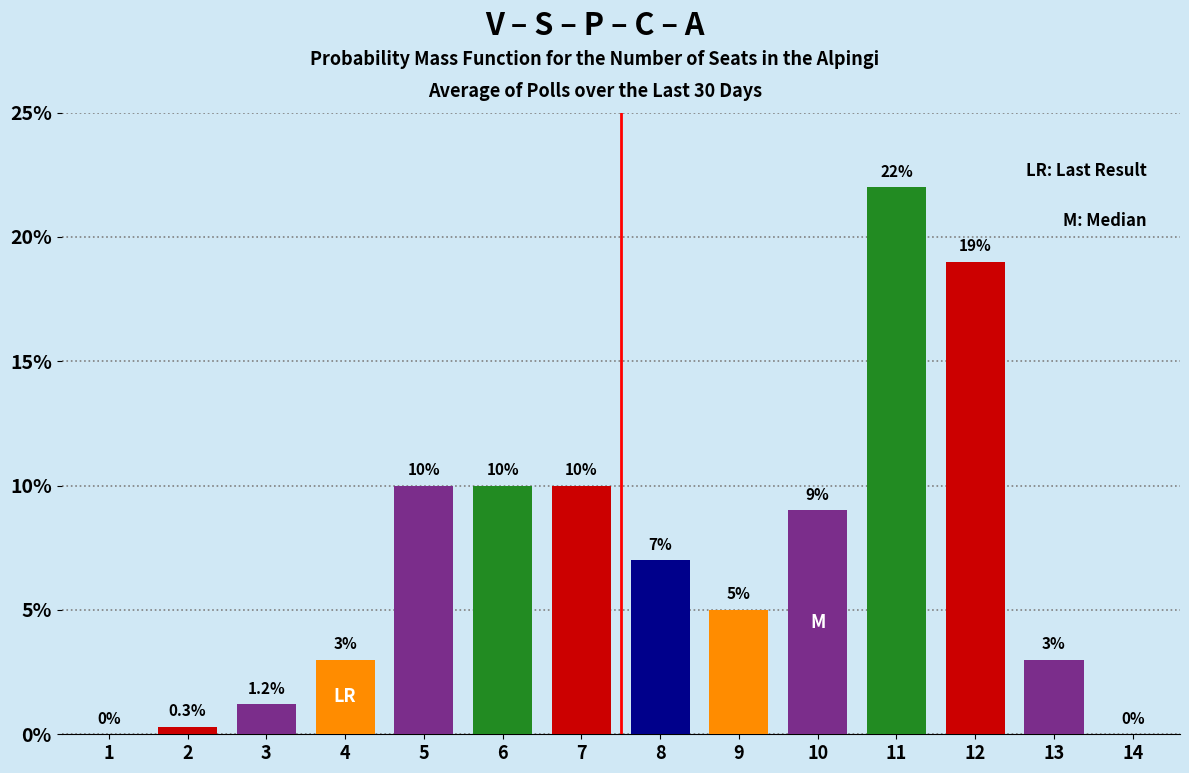

Reading right to left, what are all the values shown in this chart?

14=0.0	13=3.0	12=19.0	11=22.0	10=9.0	9=5.0	8=7.0	7=10.0	6=10.0	5=10.0	4=3.0	3=1.2	2=0.3	1=0.0